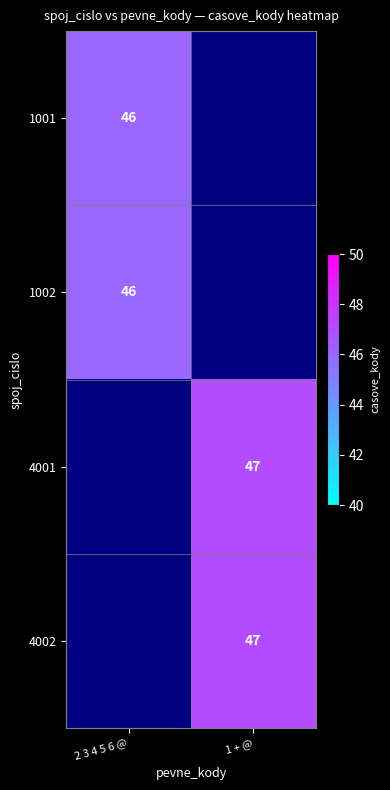

True or false: 4002 has a value of 47 at 1 + @.

True